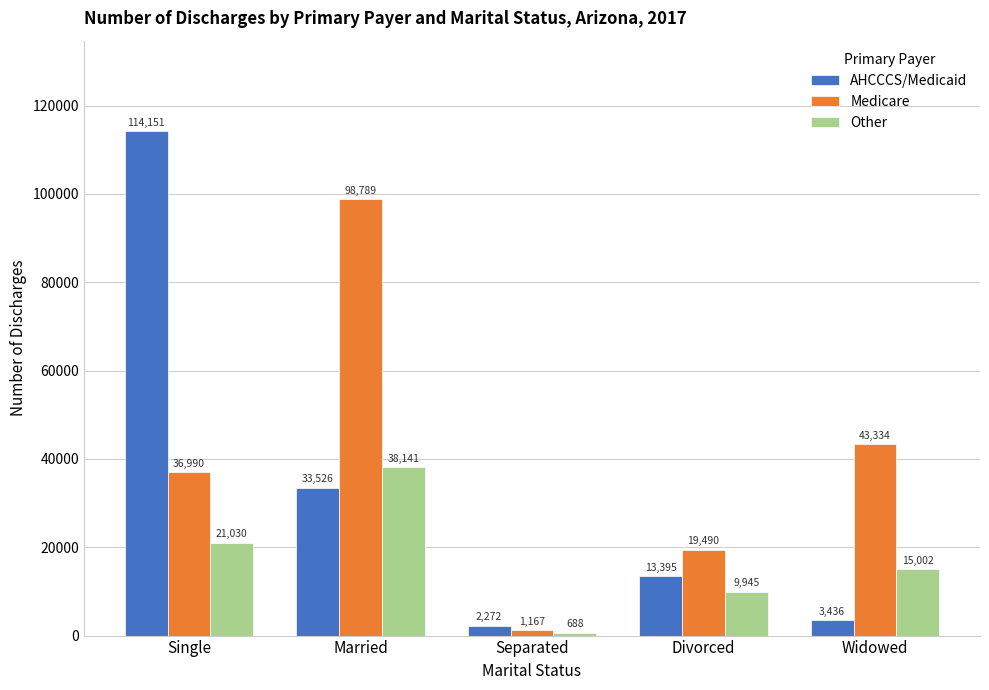

Count the Other values in the range 9945 to 21030.

3